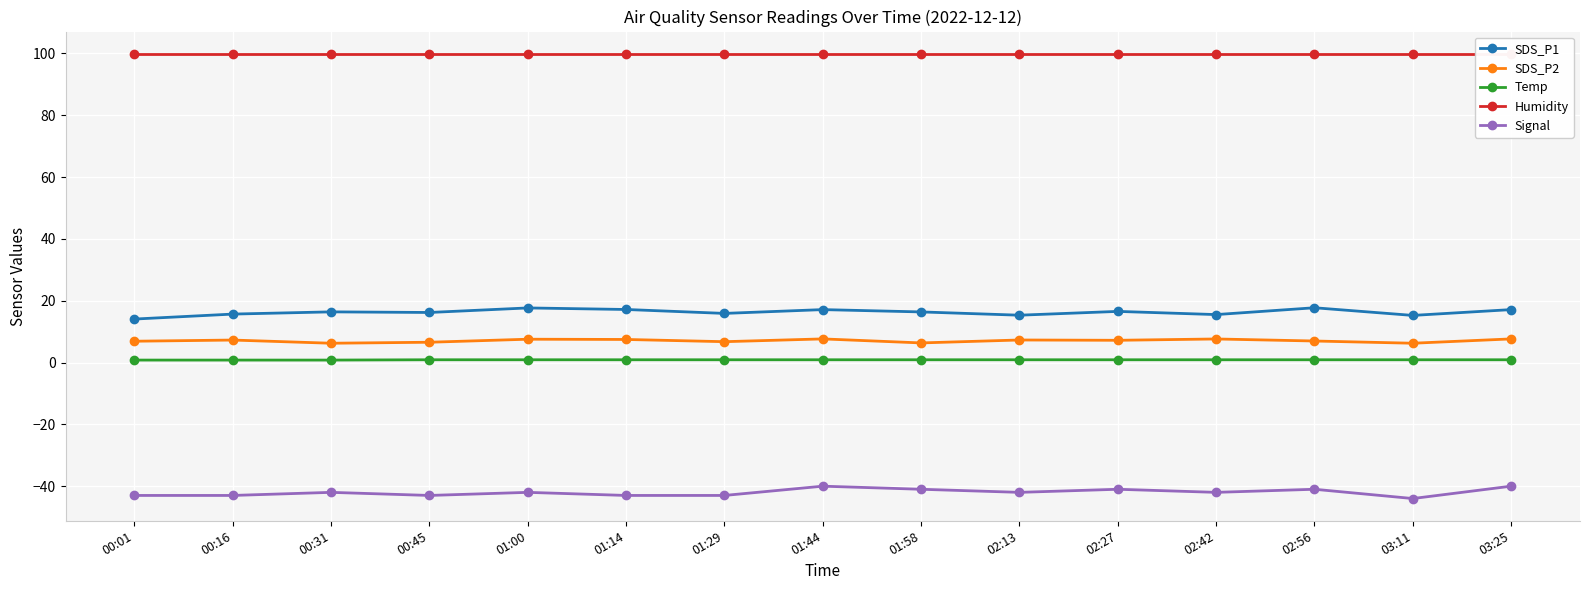

Where is SDS_P2 nearest to the value 6?

00:31